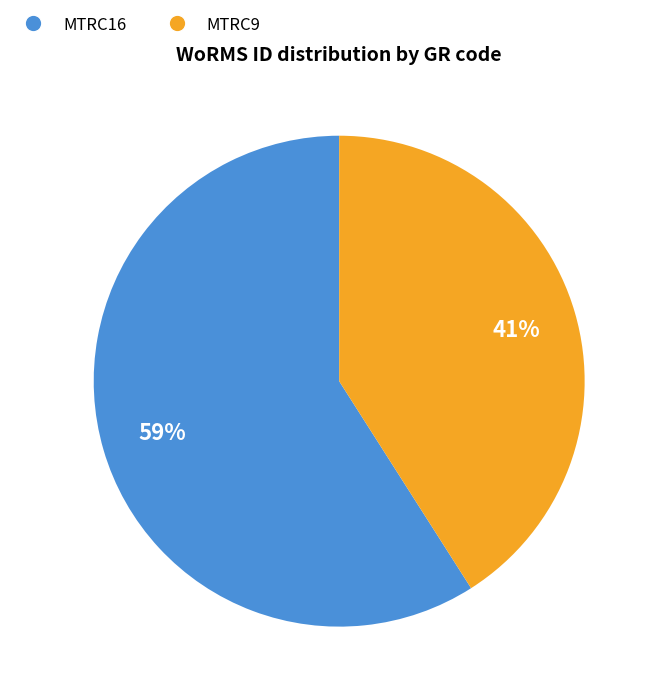

Do MTRC9 and MTRC16 together represent more than half of the pie?

Yes